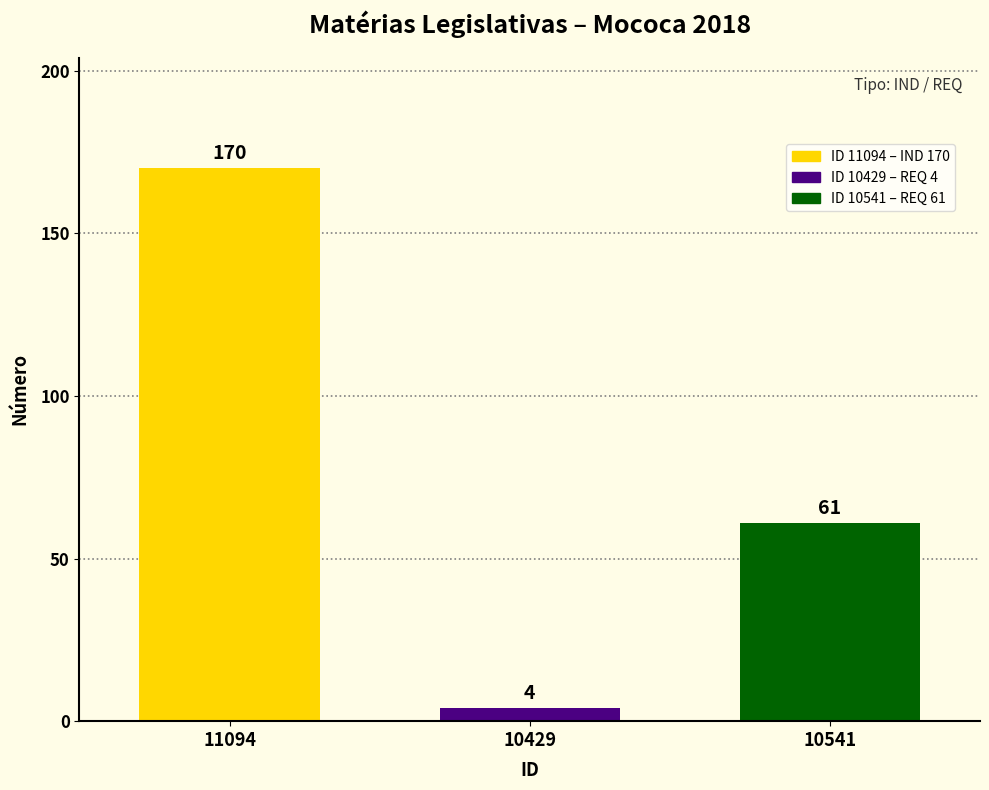

True or false: the data shows 61 at 10541.

True